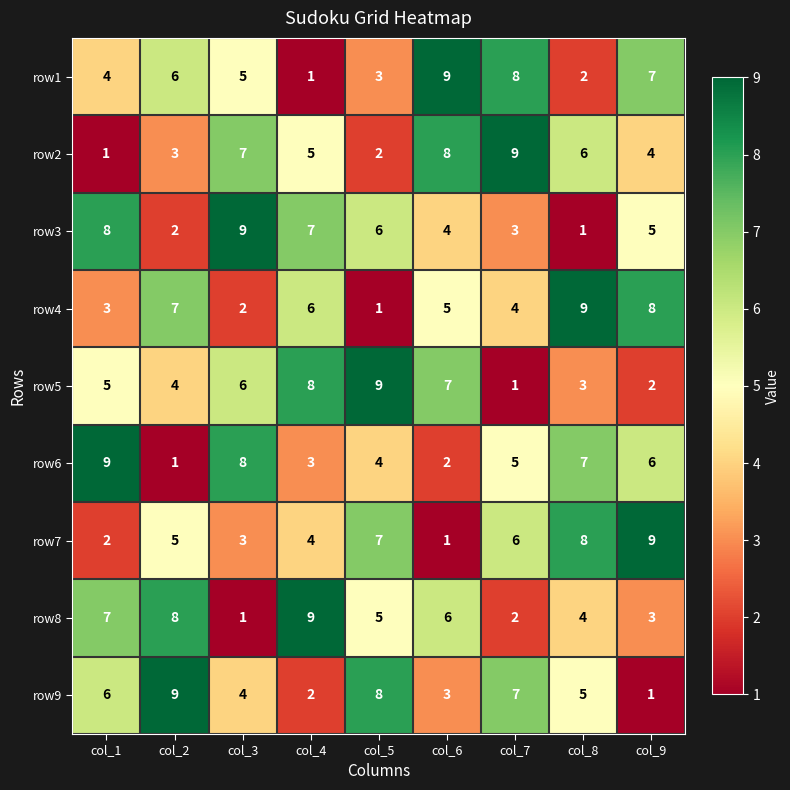

What is the difference between the row6 values at col_3 and col_4?

5